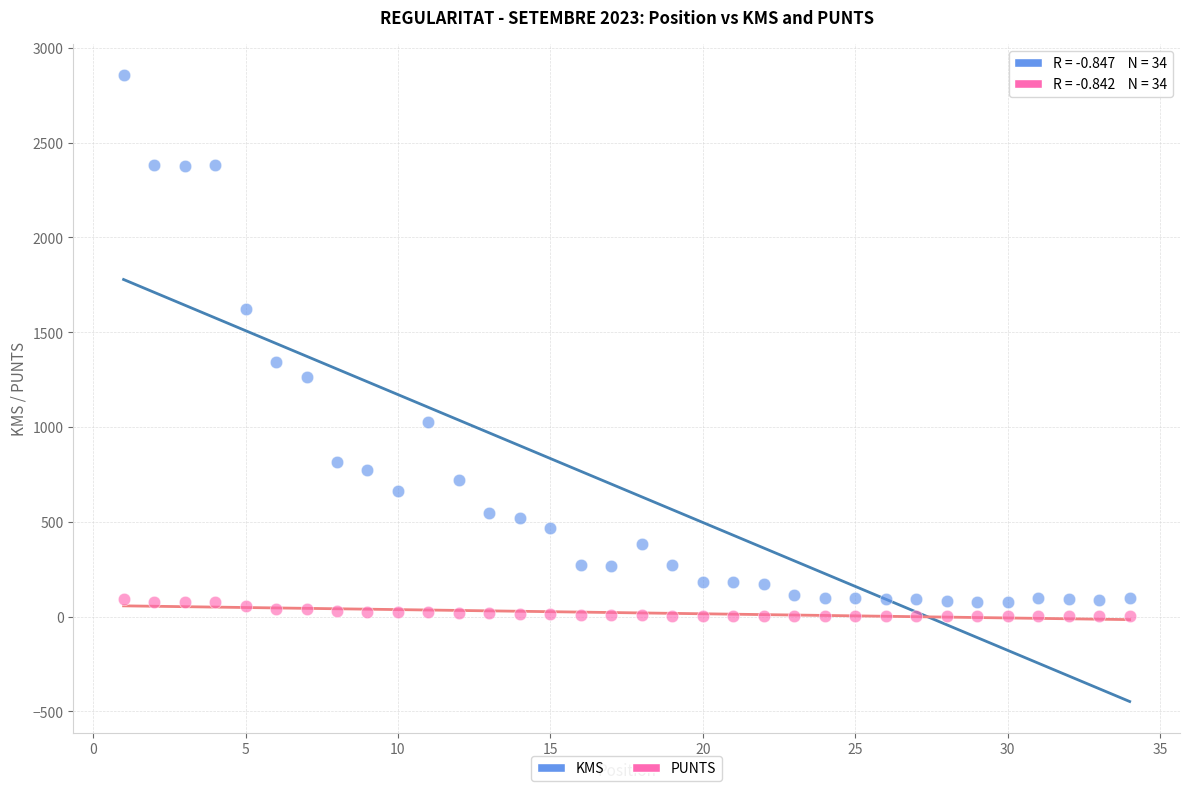

Which series reaches the minimum Y coordinate?

PUNTS